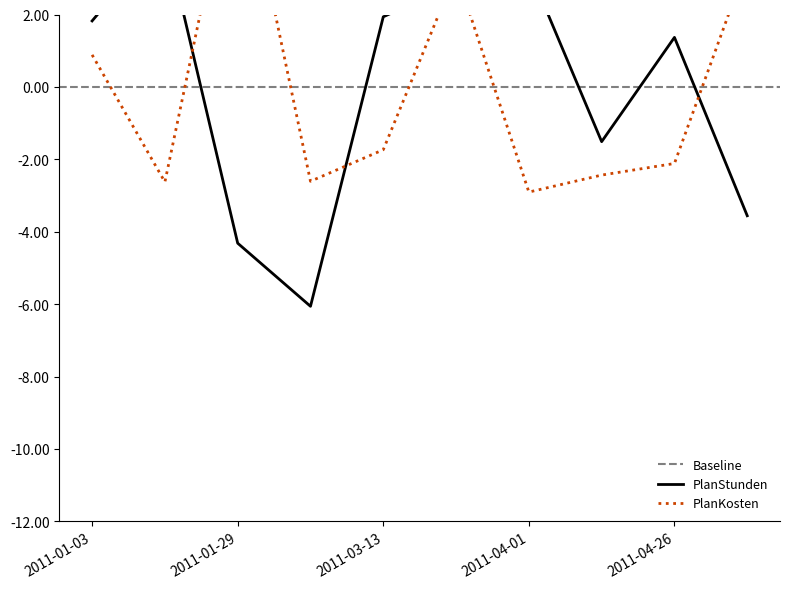

What value does the PlanStunden series have at 2011-02-06?

-6.1